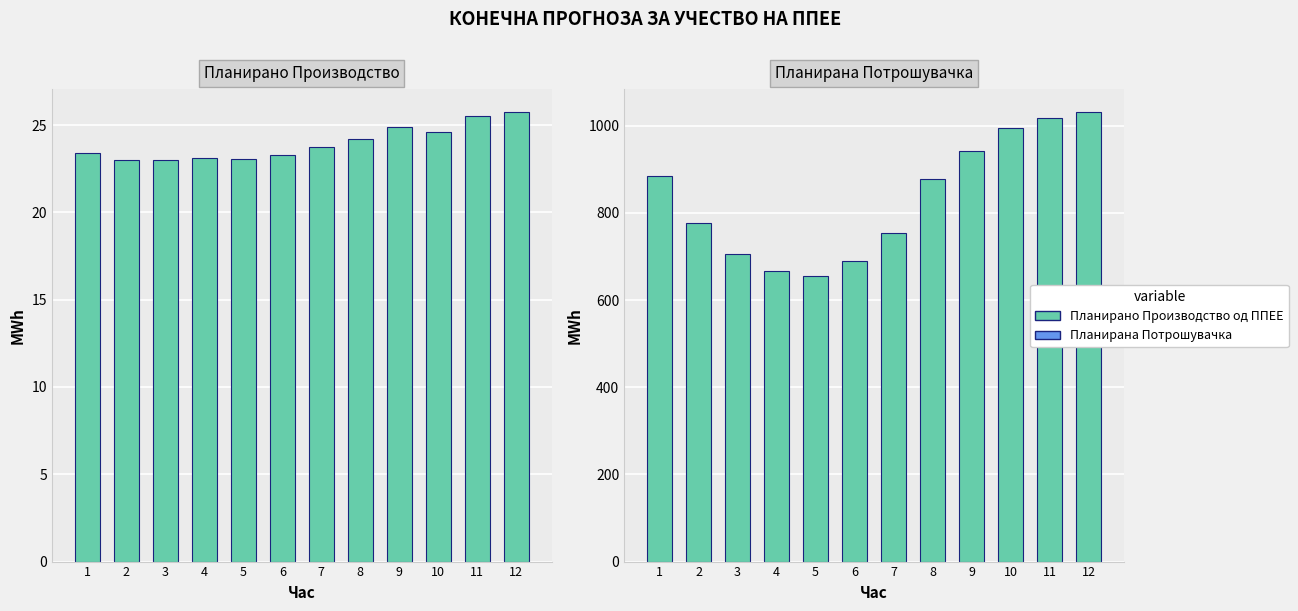

What are all the series names shown in the legend?

Планирано Производство од ППЕЕ, Планирана Потрошувачка